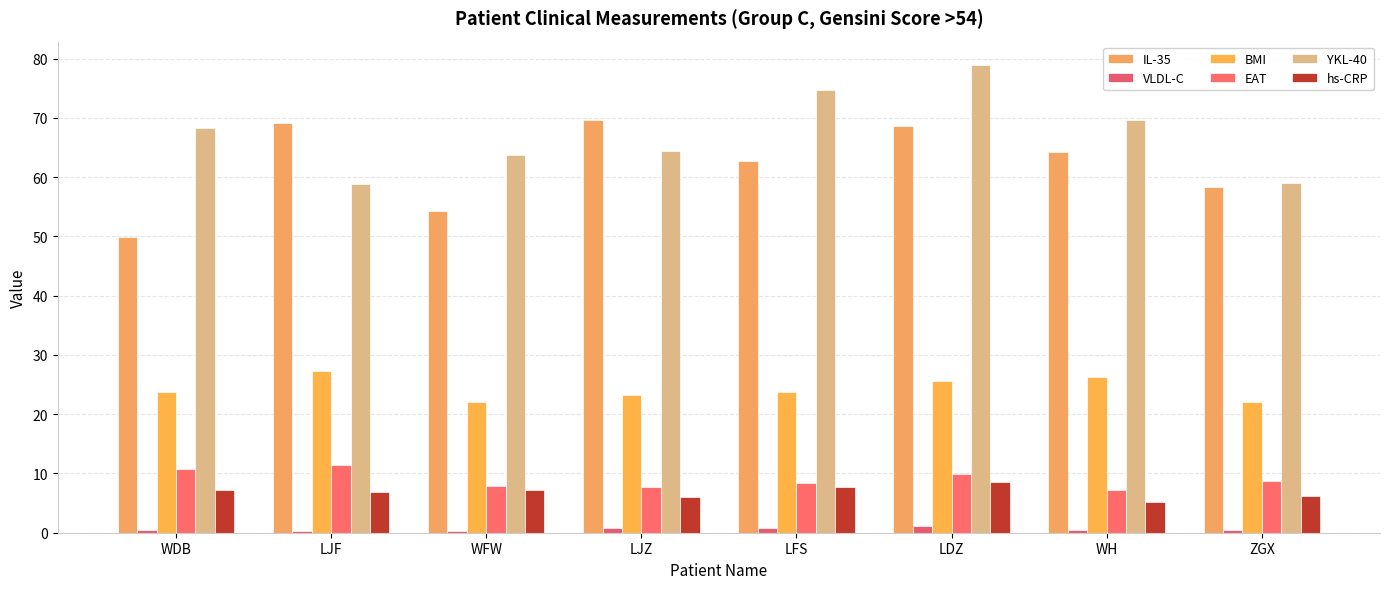

Is it true that VLDL-C equals 0.8 at LJZ?

True